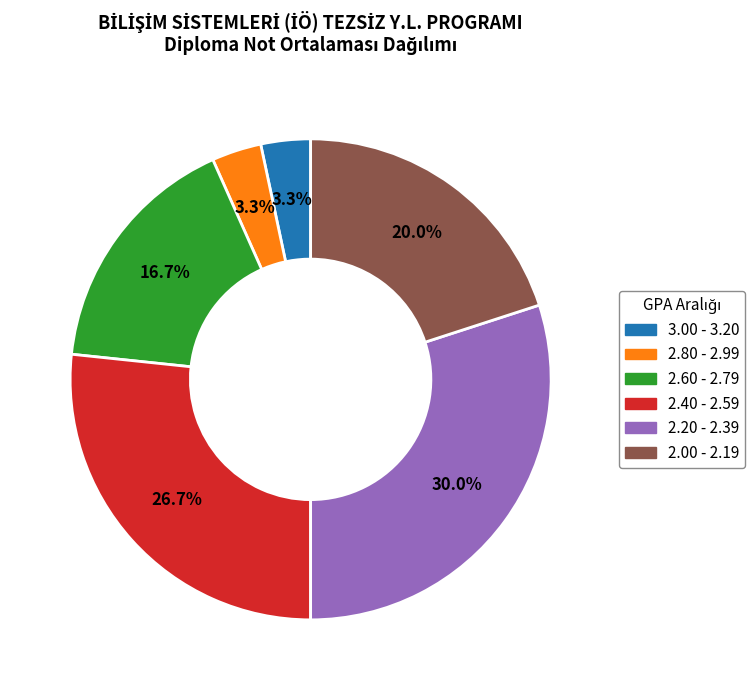

Is there any slice that represents more than half of the pie?

No